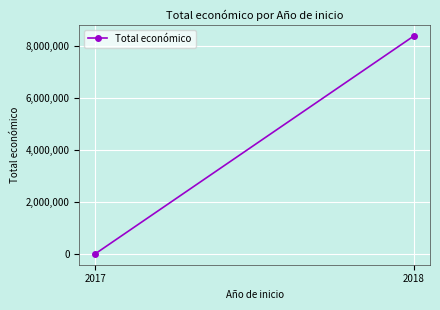

What is the sum of all values?

8414840